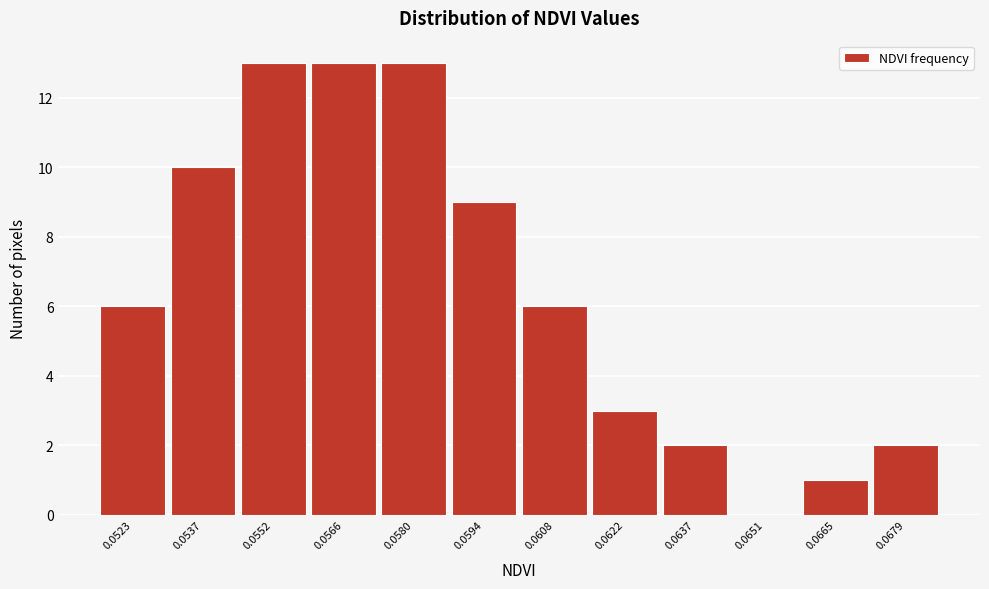

Reading left to right, extract all data points from this chart.

0.0523=6	0.0537=10	0.0552=13	0.0566=13	0.0580=13	0.0594=9	0.0608=6	0.0622=3	0.0637=2	0.0651=0	0.0665=1	0.0679=2